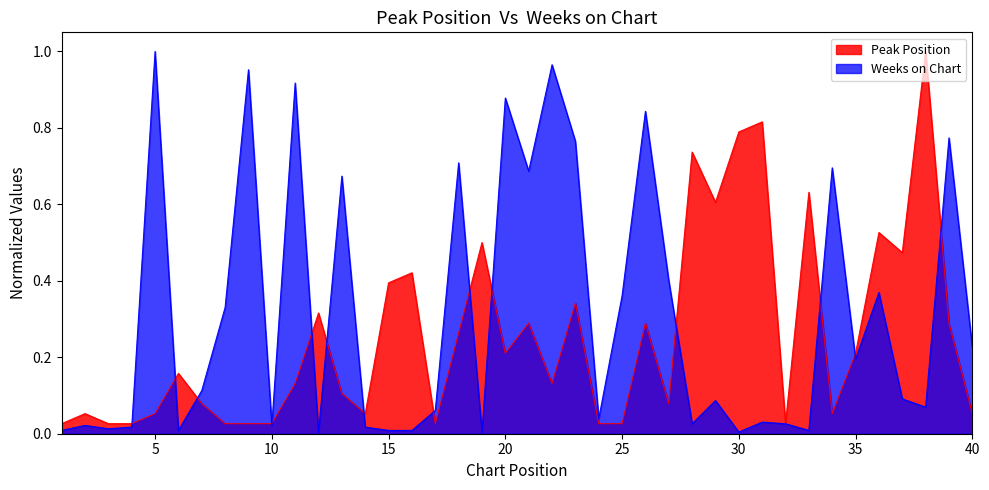

What is the maximum value shown in the chart?

1.0